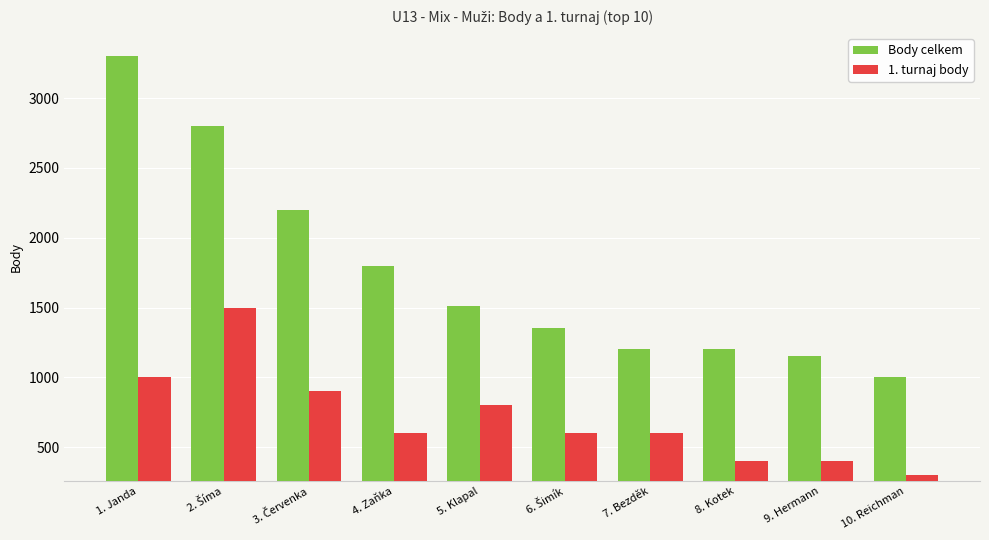

Which series has the largest total across all categories?

Body celkem